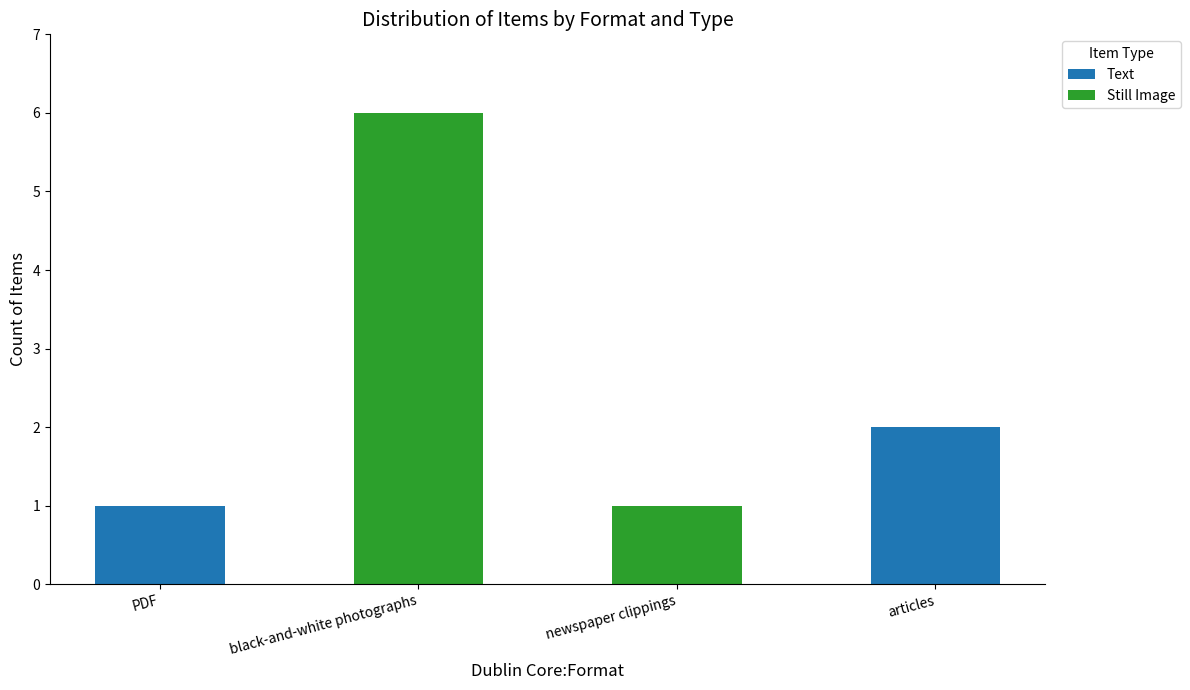

True or false: Text has a value of 2 at PDF.

False